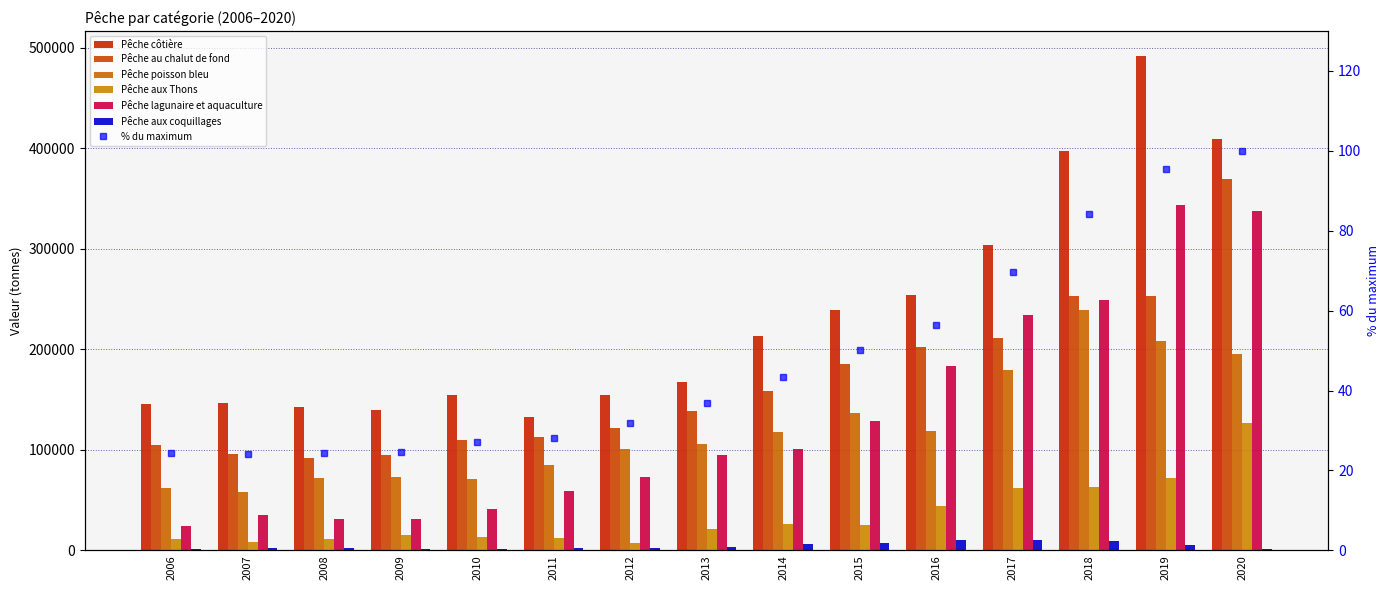

Is it true that Pêche lagunaire et aquaculture equals 242495 at 2016?

False